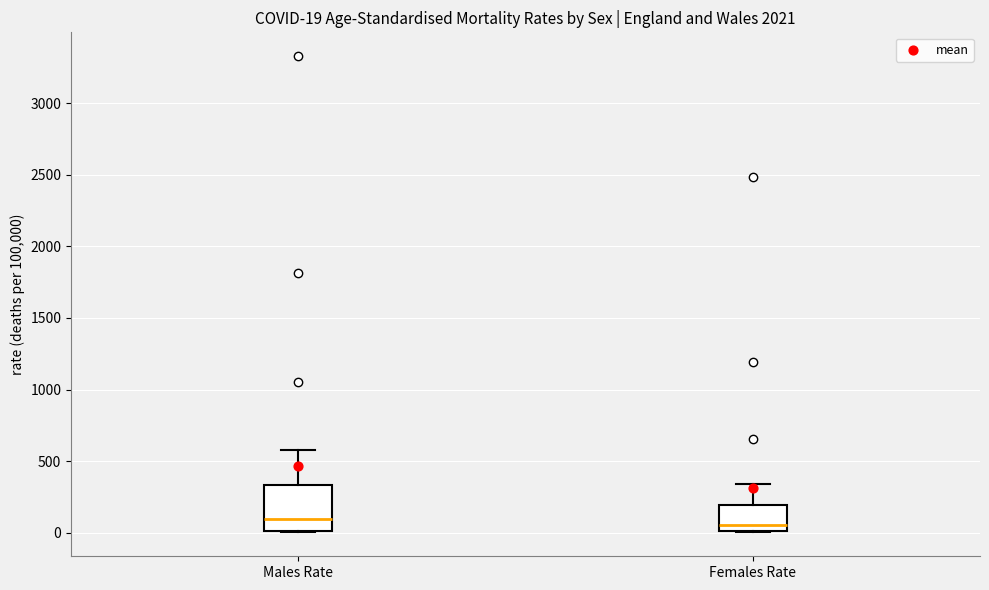

Comparing the boxes themselves (not the whiskers), which one is the tallest?

Males Rate